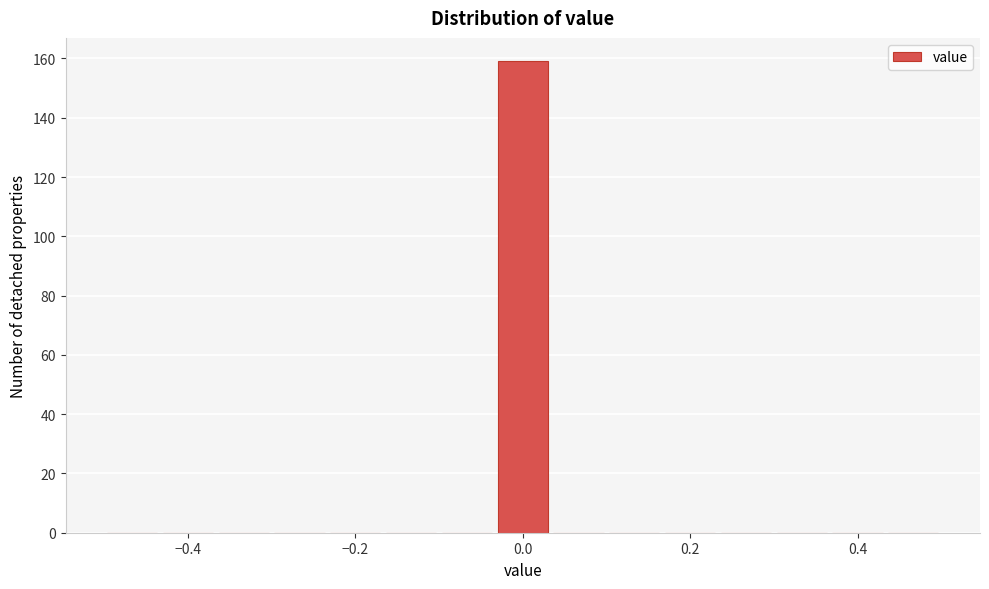

Around what value on the x-axis is the tallest bar? Give the approximate position of its centre, as read against the axis.

0.00